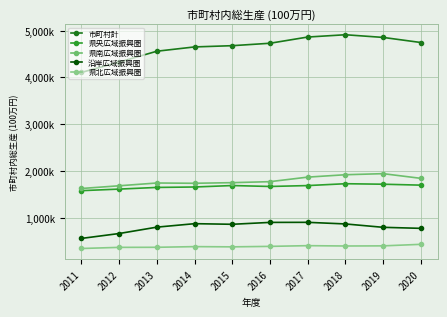

Where does the 県北広域振興圏 series first go above 388527?

2017